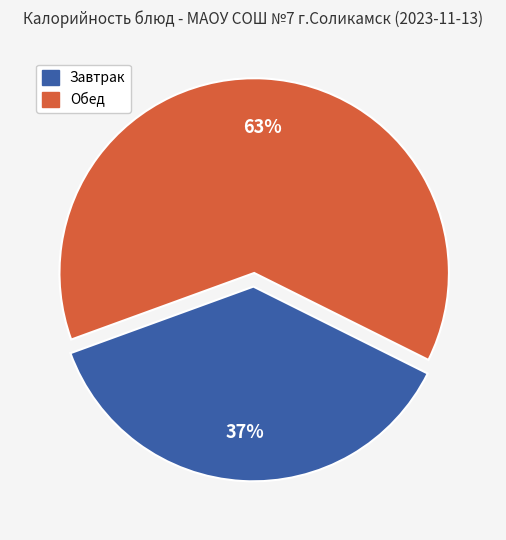

To the nearest percent, what percentage of the pie is Завтрак?

37%